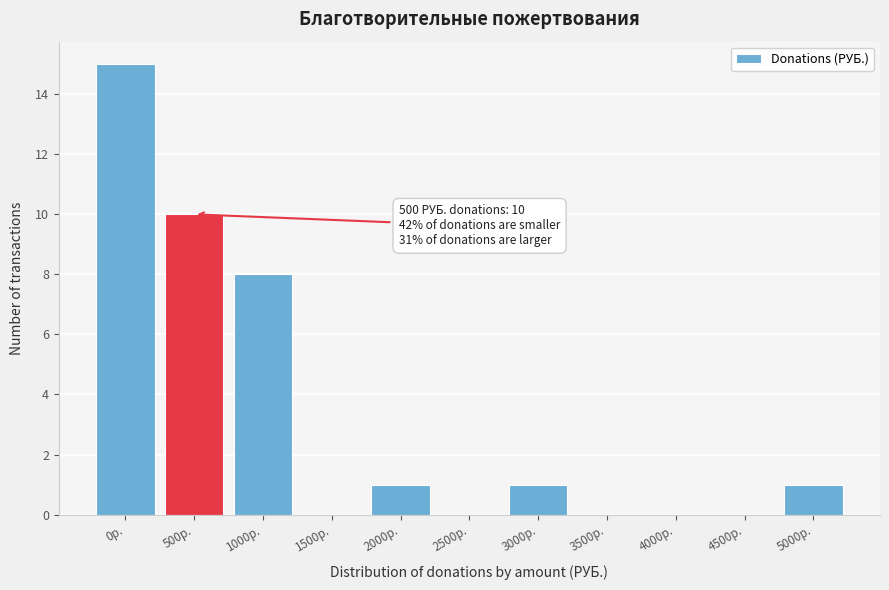

Reading left to right, list all the values displayed in this chart.

0р.=15	500р.=10	1000р.=8	1500р.=0	2000р.=1	2500р.=0	3000р.=1	3500р.=0	4000р.=0	4500р.=0	5000р.=1